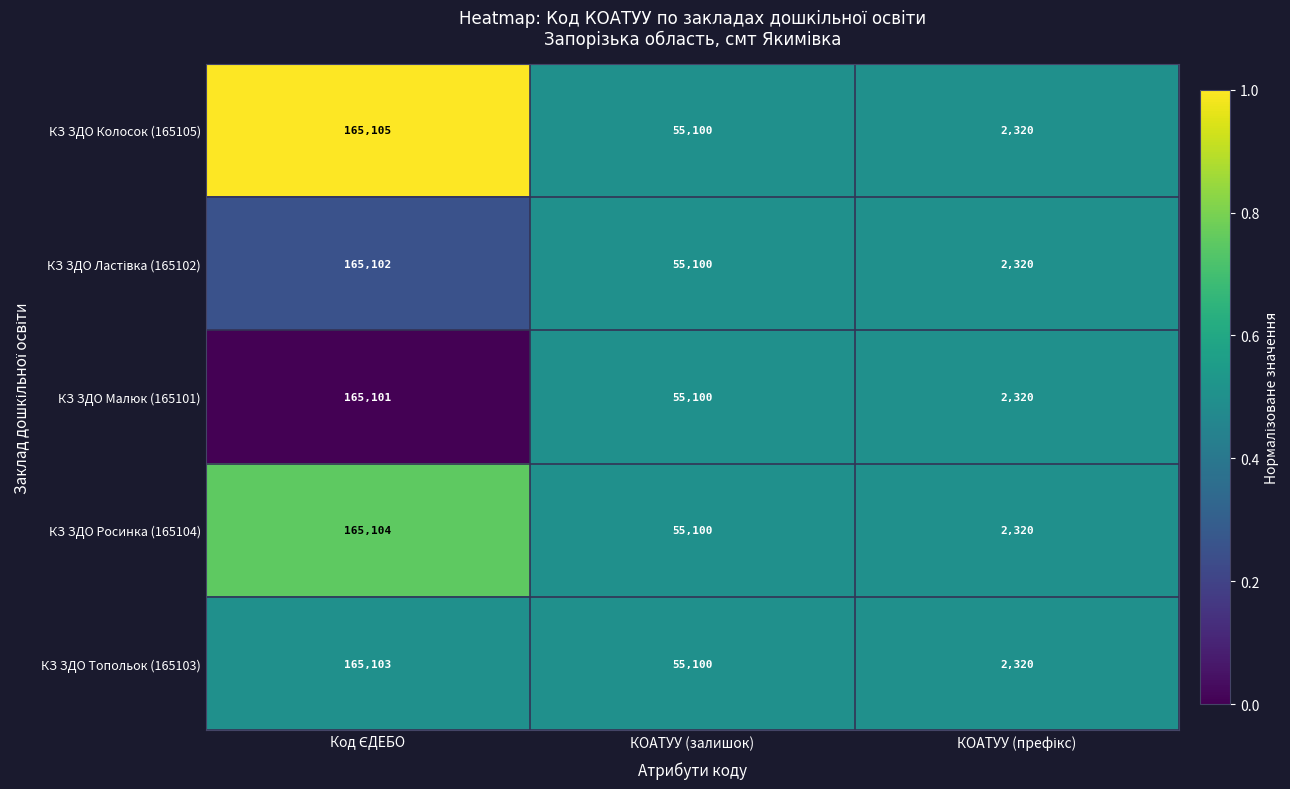

True or false: КЗ ЗДО Топольок (165103) has a value of 55100 at КОАТУУ (залишок).

True